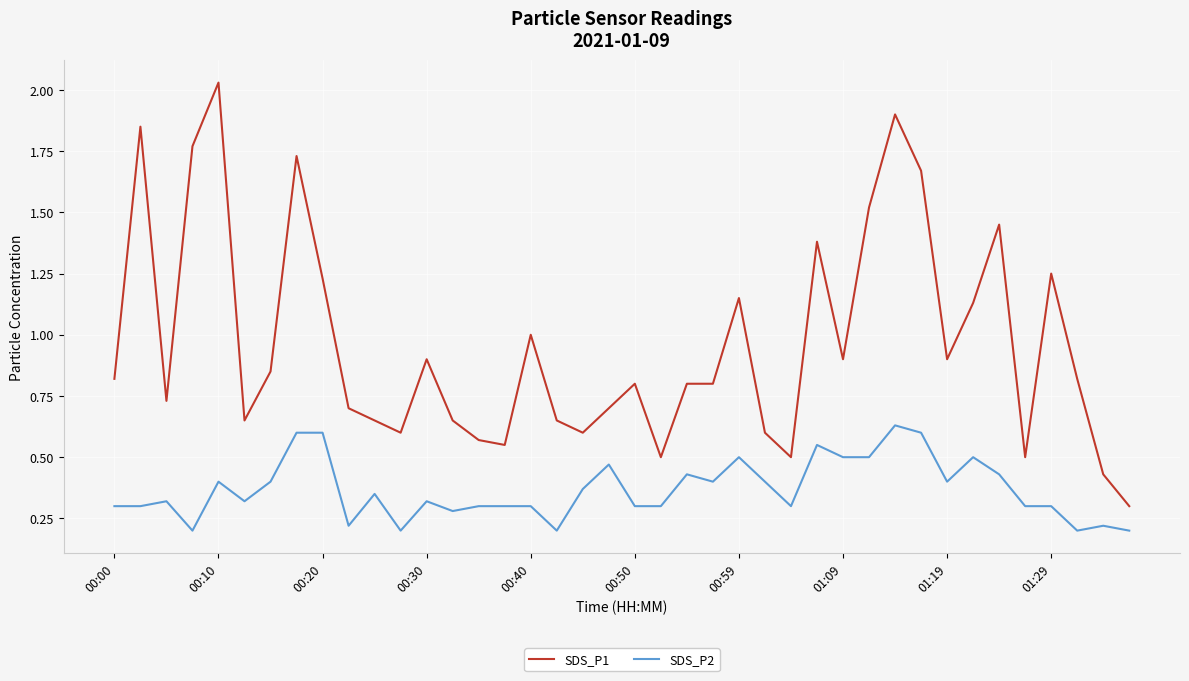

Is this an area chart (filled region under the line)?

No